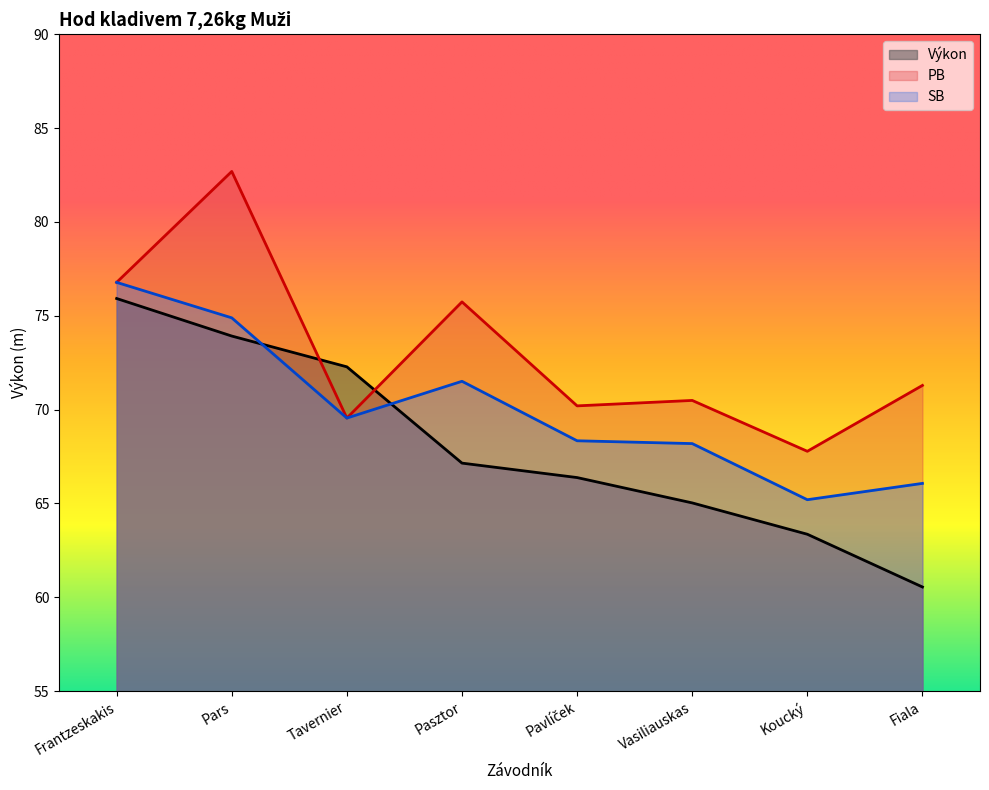

What is the label of the 4th point from the left?

Pasztor